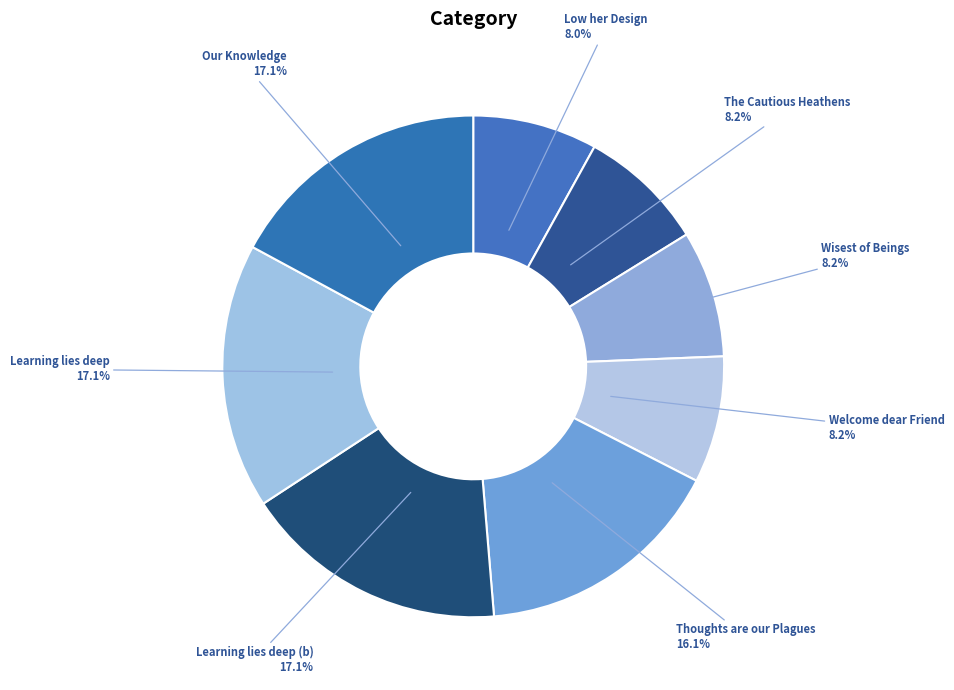

What is the smallest slice in the pie chart?

Low her Design